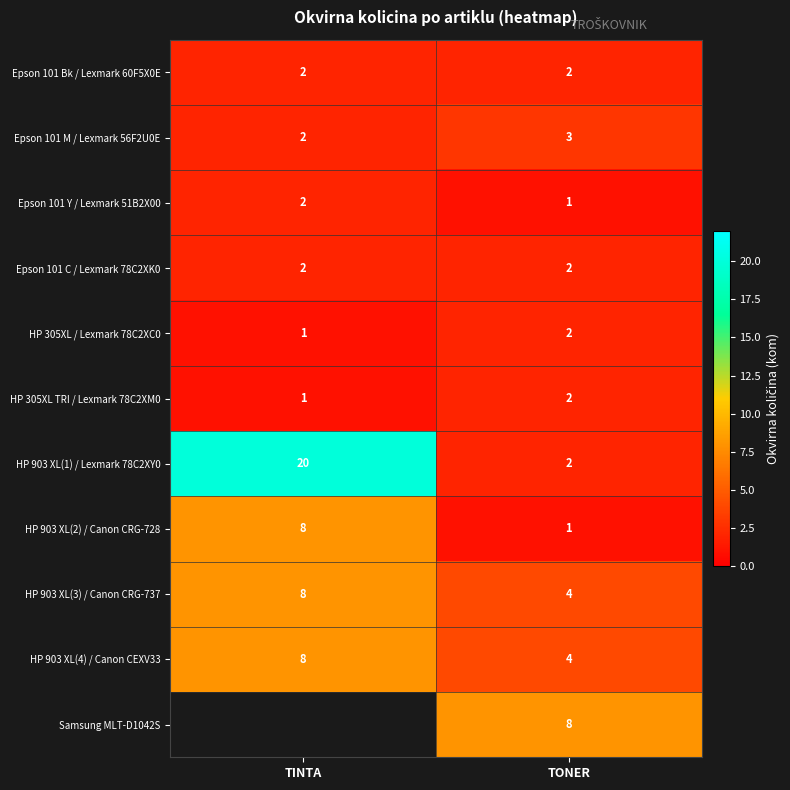

The value of HP 903 XL(2) / Canon CRG-728 at TONER is 1. True or false?

True